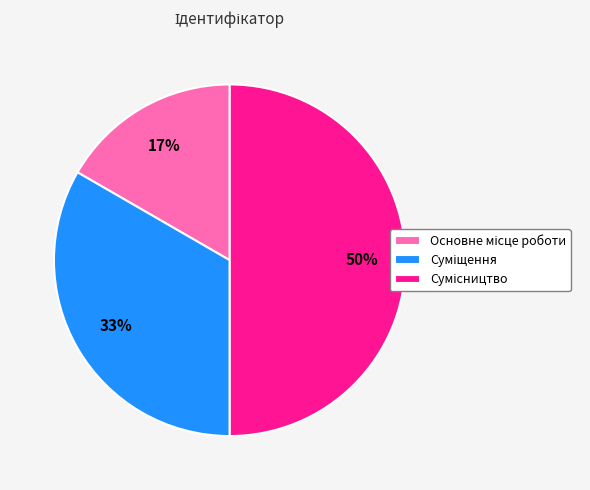

To the nearest percent, what is the average slice percentage?

33%